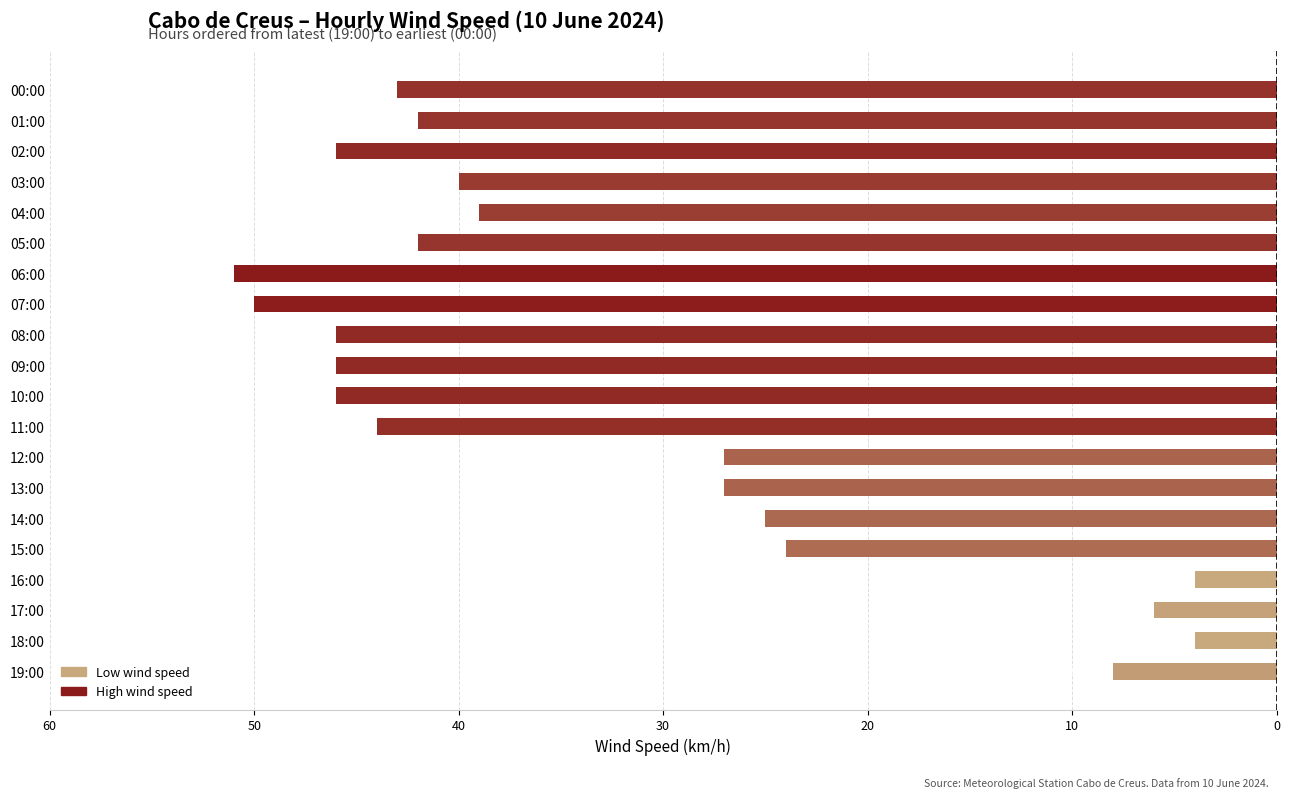

Does the chart contain any negative values?

Yes